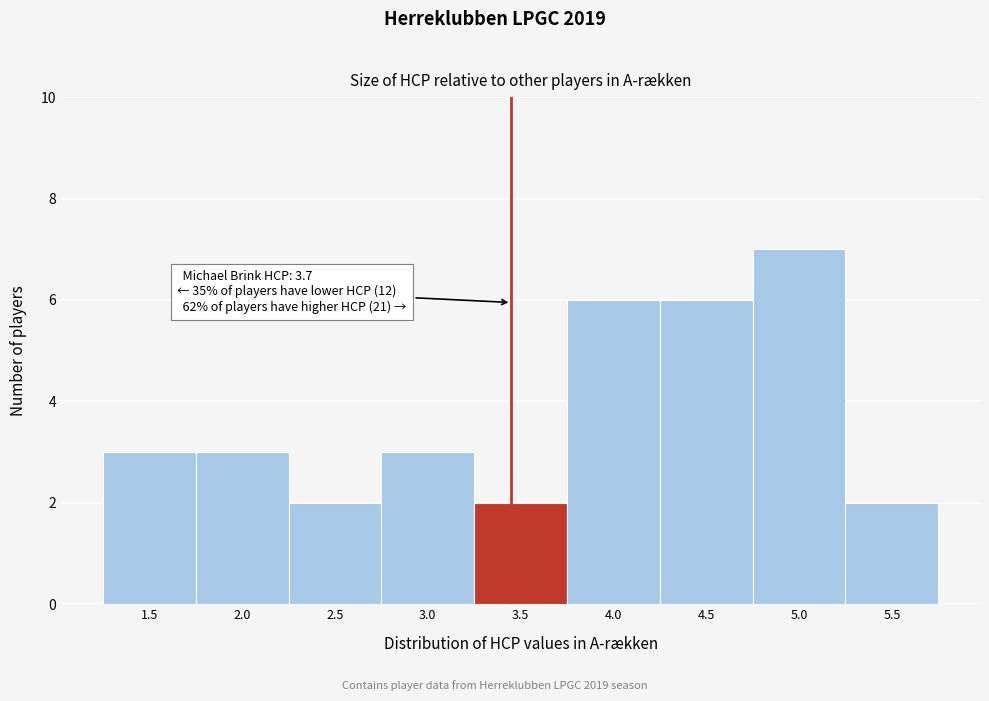

Reading right to left, list all the values displayed in this chart.

2	7	6	6	2	3	2	3	3